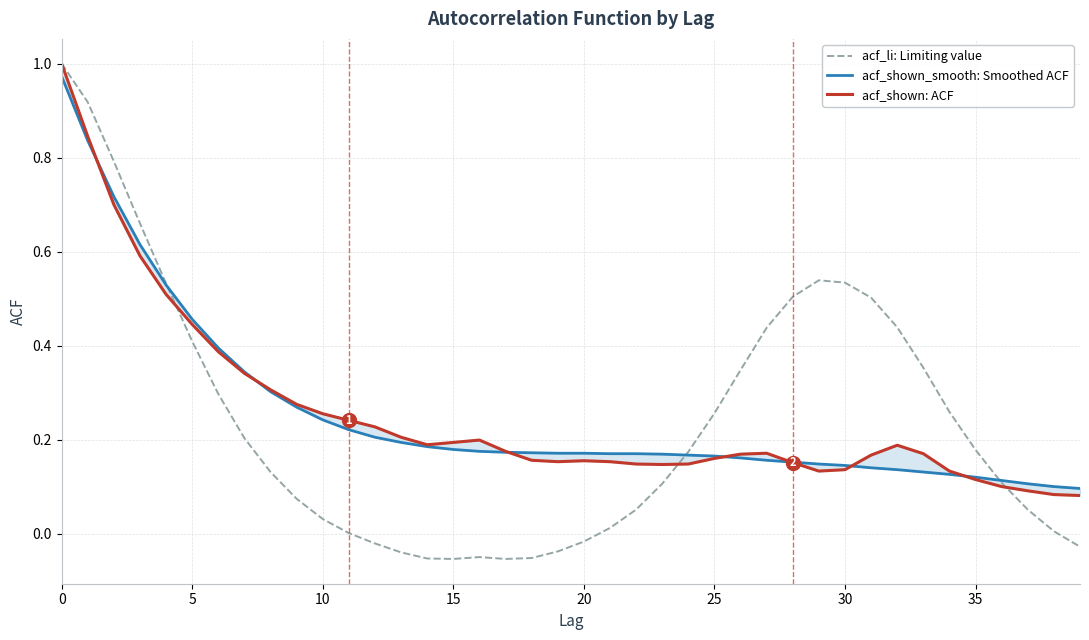

How many times do acf_shown_smooth: Smoothed ACF and acf_shown: ACF cross each other?

7